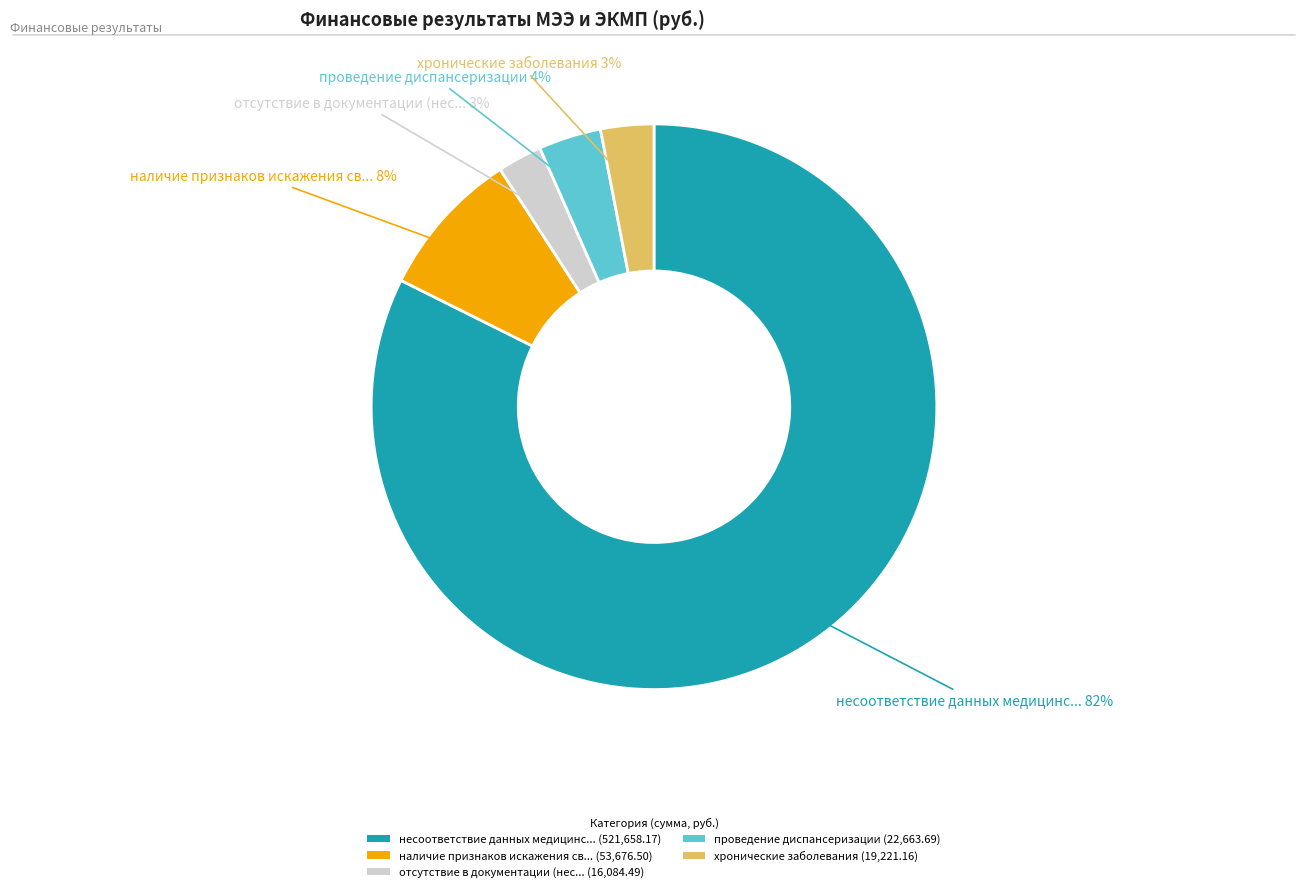

To the nearest percent, what percentage of the pie is наличие признаков искажения св... (53,676.50)?

8%